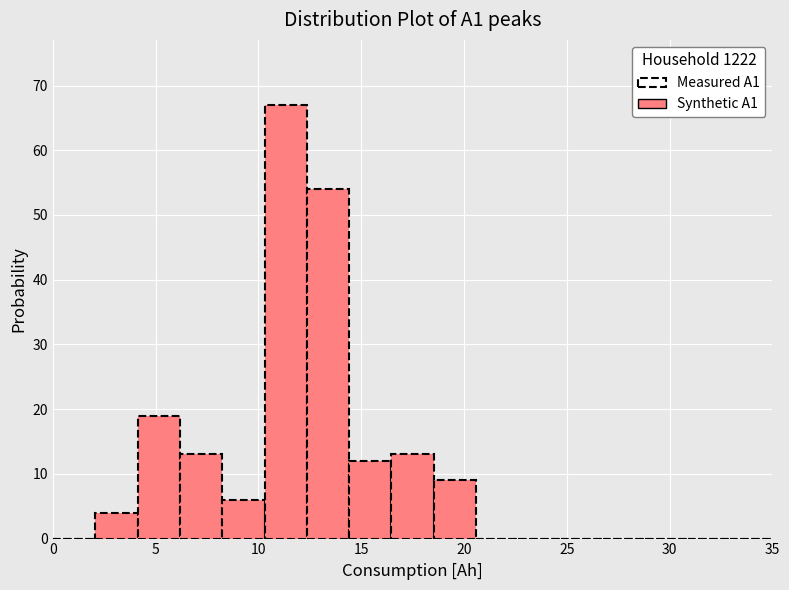

What is the height of the bar covering 2.0 to 4.0 on the x-axis? Neither the bar edges nor the heights are printed on the chart, so give them approximately, as read against the axes.

4